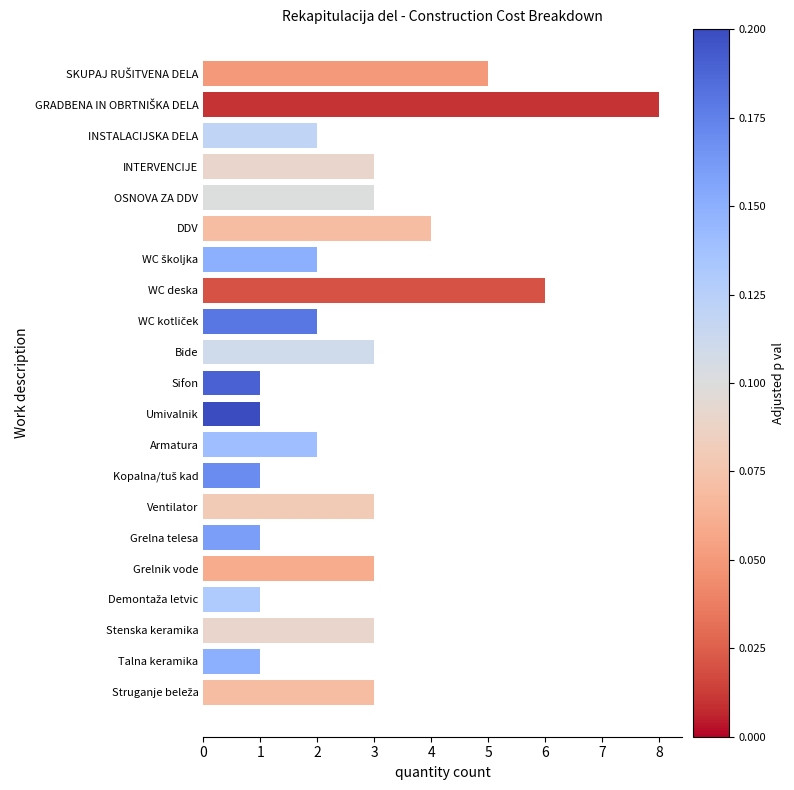

What is the average value?

3